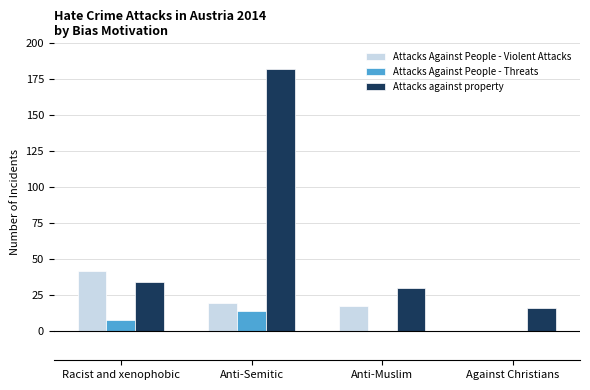

What is the approximate value of Attacks against property at Anti-Muslim?

30